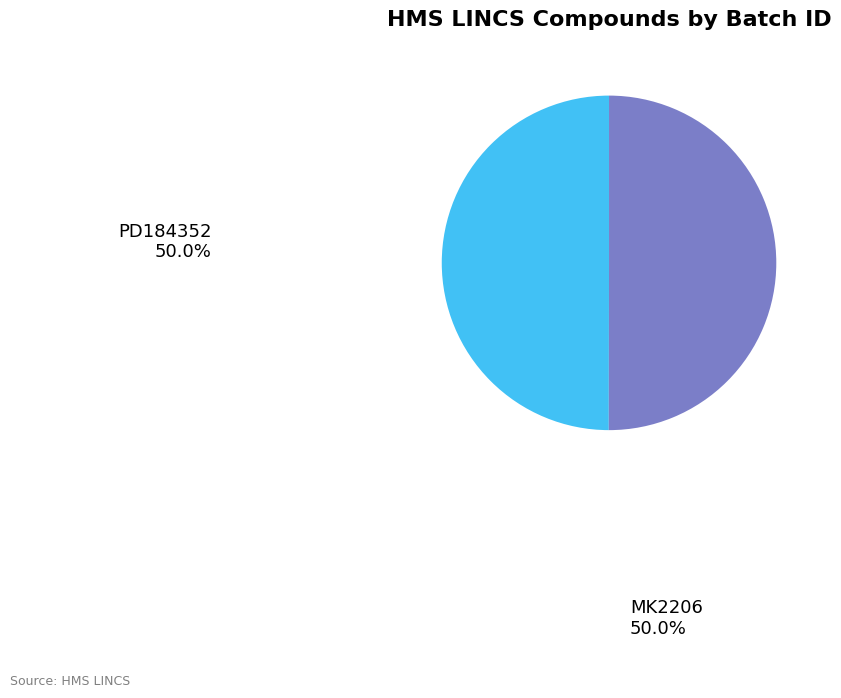

Approximately how many times larger is the value at PD184352 compared to MK2206?

1.0